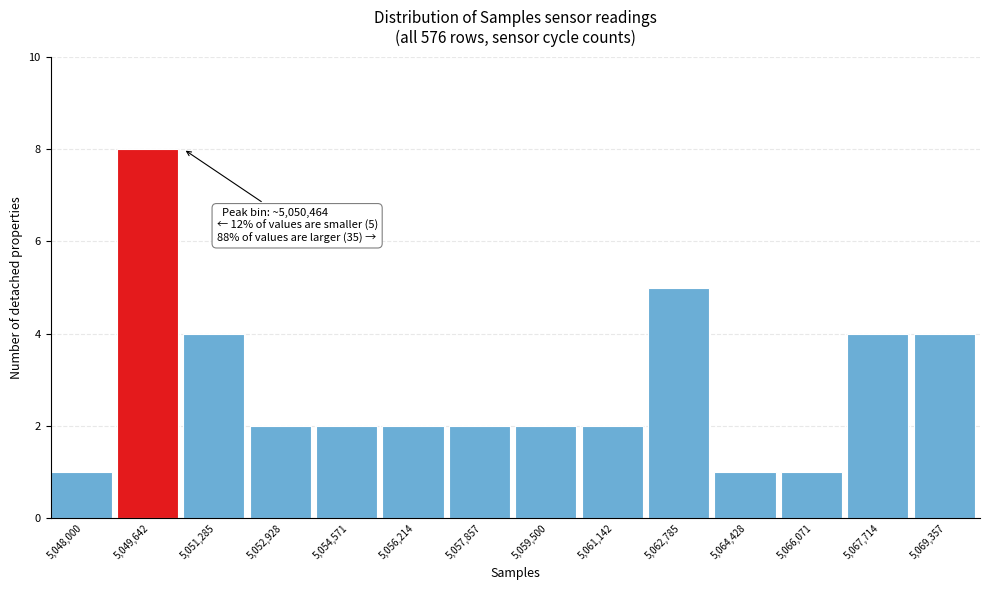

Reading left to right, list all the values displayed in this chart.

1	8	4	2	2	2	2	2	2	5	1	1	4	4